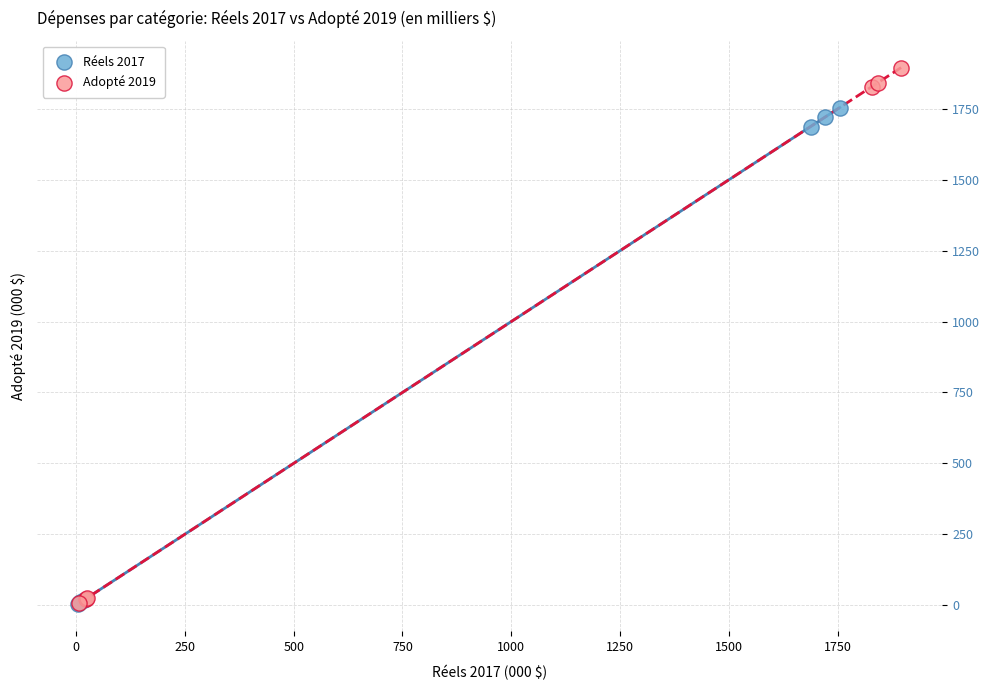

Which series has the largest Y range (max minus min)?

Adopté 2019